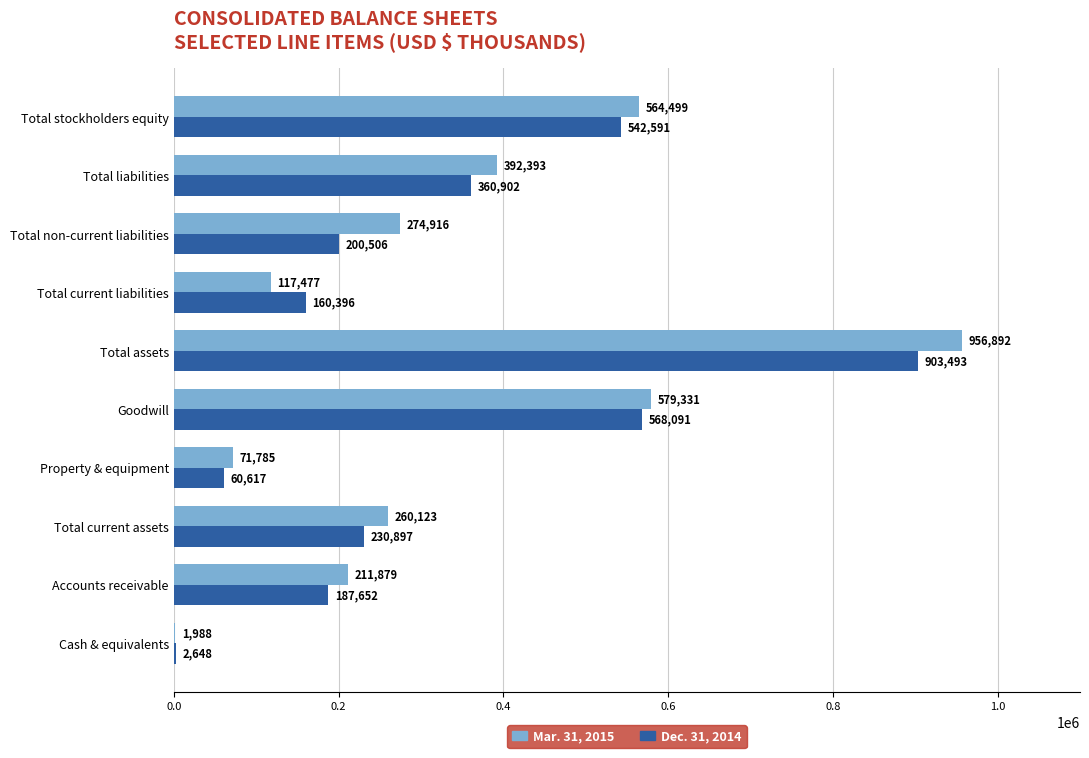

Is the value of Mar. 31, 2015 at Total assets greater than the value of Dec. 31, 2014 at Cash & equivalents?

Yes